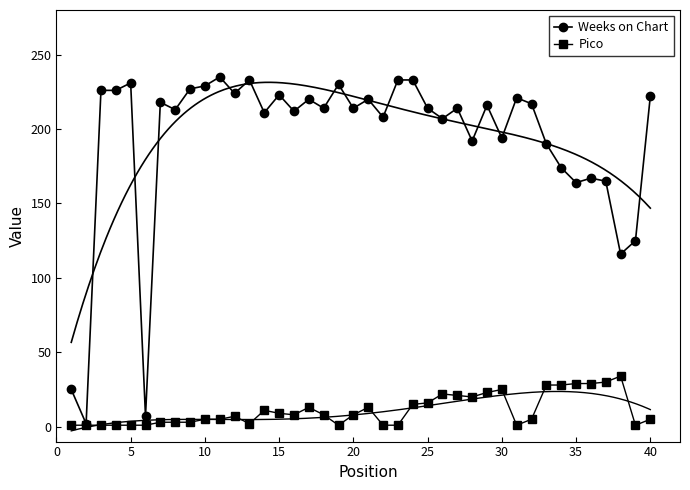

The value of Weeks on Chart at 5 is 348. True or false?

False